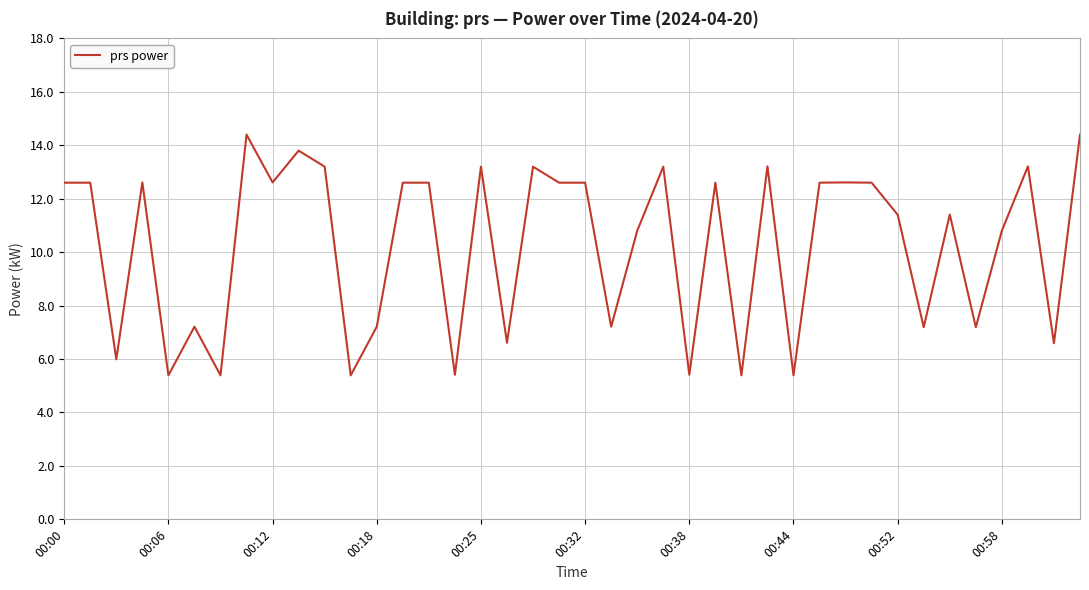

Reading left to right, extract all data points from this chart.

12.6	12.6	6.0	12.6	5.4	7.2	5.4	14.4	12.6	13.8	13.2	5.4	7.2	12.6	12.6	5.4	13.2	6.6	13.2	12.6	12.6	7.2	10.8	13.2	5.4	12.6	5.4	13.2	5.4	12.6	12.6	12.6	11.4	7.2	11.4	7.2	10.8	13.2	6.6	14.4